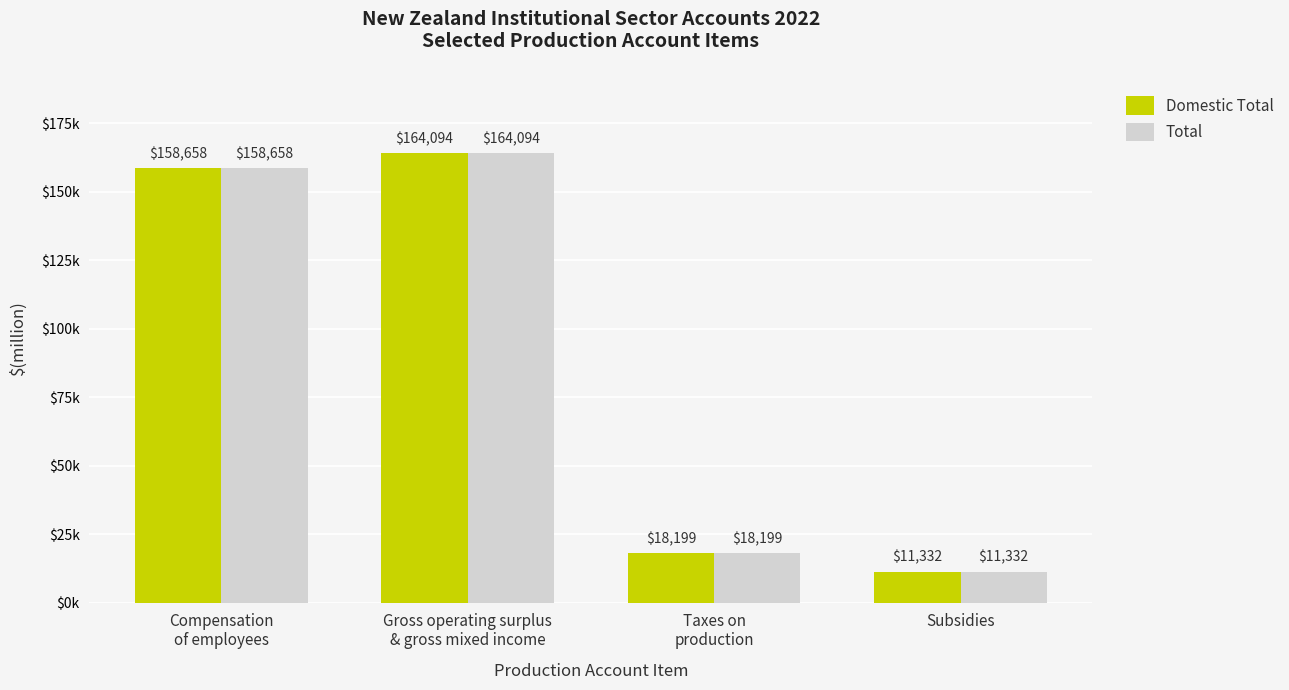

Rank the categories by Total value from highest to lowest.

Gross operating surplus
& gross mixed income, Compensation
of employees, Taxes on
production, Subsidies